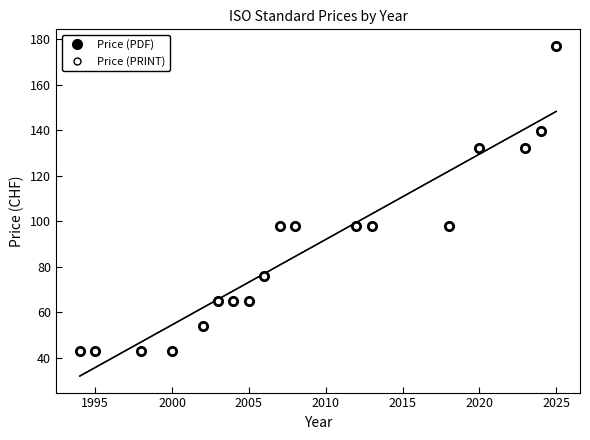

Is the value of Price (PDF) at 1990 greater than the value of Price (PRINT) at 2000?

No